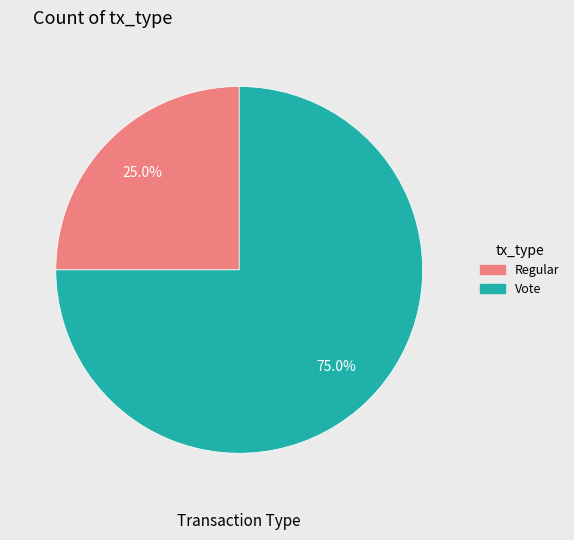

Which has a higher value, Regular or Vote?

Vote